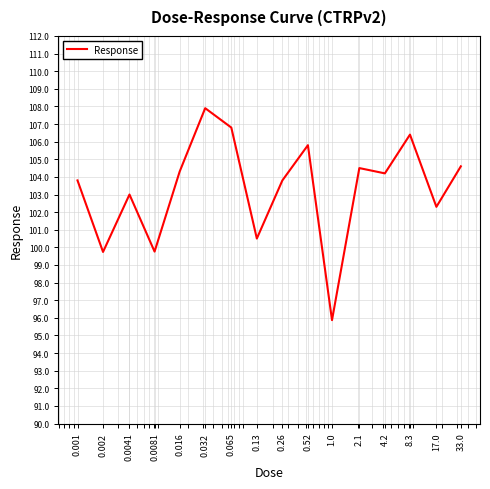

What is the greatest value displayed?

107.9